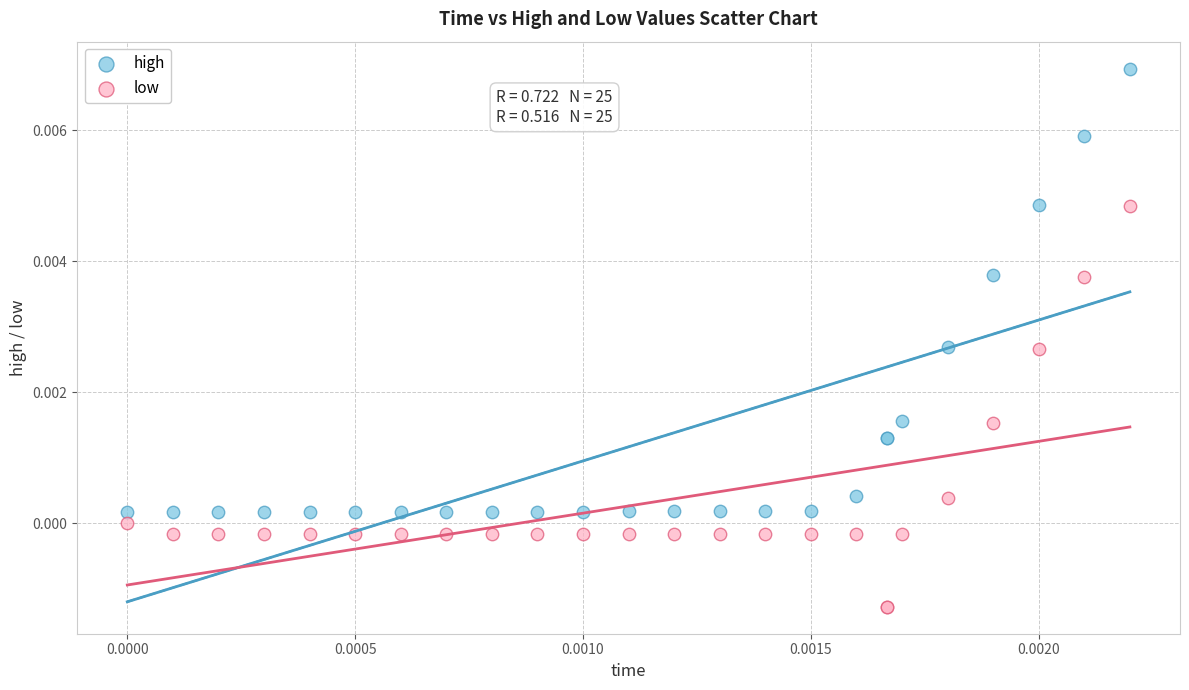

Which series contains the lowest Y value?

low